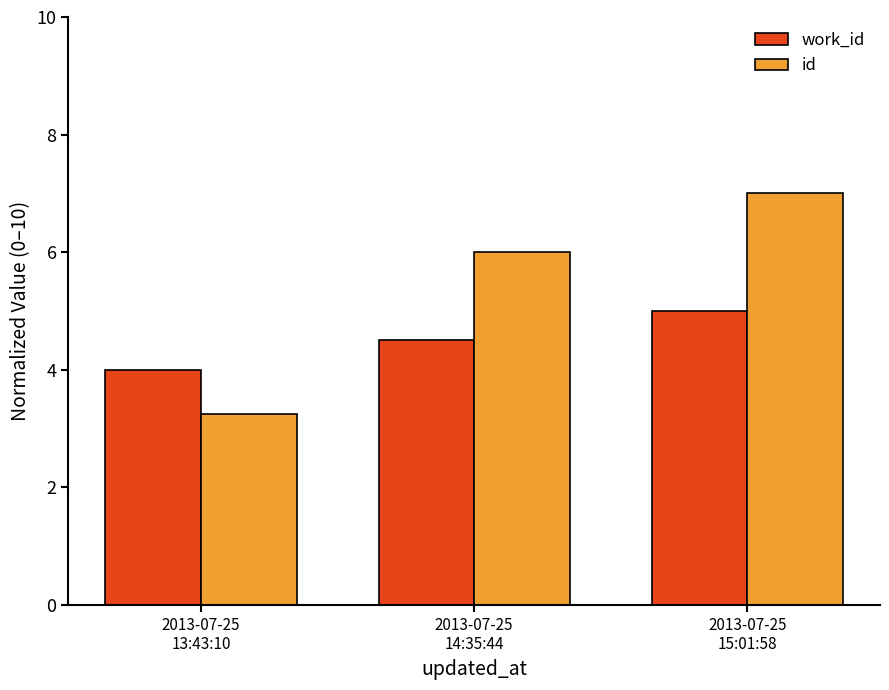

True or false: work_id has a value of 4.0 at 2013-07-25
13:43:10.

True